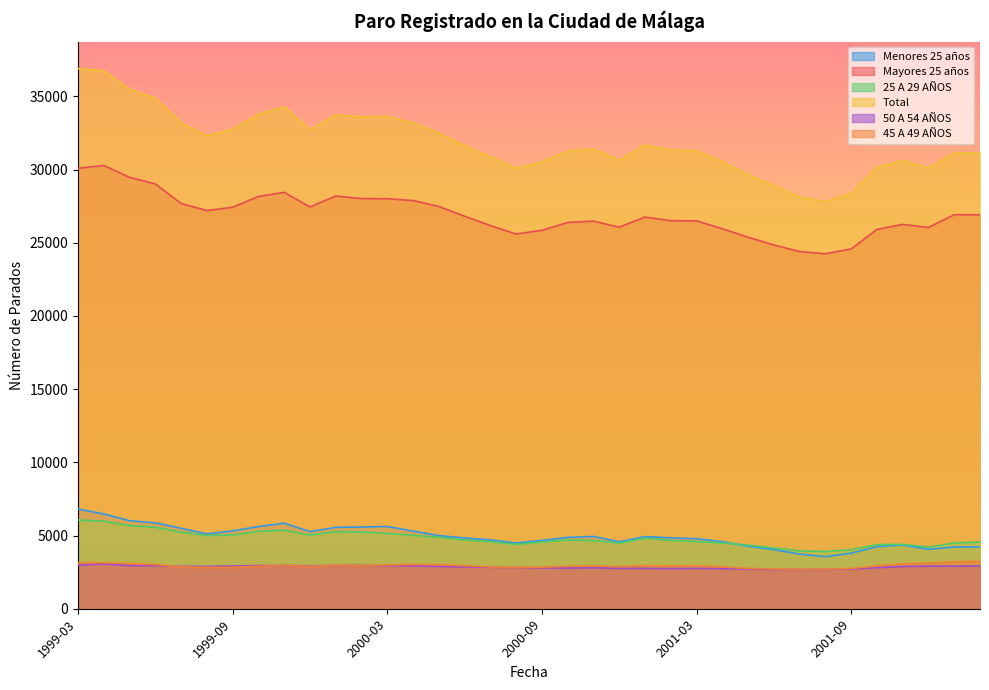

Reading right to left, extract all data points from this chart.

Menores 25 años: 2002-02=4232	2002-01=4217	2001-12=4056	2001-11=4358	2001-10=4236	2001-09=3797	2001-08=3555	2001-07=3730	2001-06=4038	2001-05=4268	2001-04=4582	2001-03=4783	2001-02=4843	2001-01=4928	2000-12=4570	2000-11=4939	2000-10=4874	2000-09=4667	2000-08=4492	2000-07=4701	2000-06=4833	2000-05=4997	2000-04=5305	2000-03=5623	2000-02=5581	2000-01=5562	1999-12=5267	1999-11=5846	1999-10=5614	1999-09=5319	1999-08=5111	1999-07=5492	1999-06=5871	1999-05=6012	1999-04=6481	1999-03=6811
Mayores 25 años: 2002-02=26908	2002-01=26916	2001-12=26045	2001-11=26256	2001-10=25914	2001-09=24575	2001-08=24250	2001-07=24398	2001-06=24851	2001-05=25376	2001-04=25958	2001-03=26497	2001-02=26508	2001-01=26755	2000-12=26067	2000-11=26479	2000-10=26387	2000-09=25851	2000-08=25597	2000-07=26176	2000-06=26814	2000-05=27481	2000-04=27885	2000-03=28007	2000-02=28020	2000-01=28196	1999-12=27445	1999-11=28446	1999-10=28163	1999-09=27429	1999-08=27199	1999-07=27681	1999-06=29017	1999-05=29473	1999-04=30280	1999-03=30088
25 A 29 AÑOS: 2002-02=4547	2002-01=4488	2001-12=4214	2001-11=4397	2001-10=4378	2001-09=4039	2001-08=3905	2001-07=3953	2001-06=4150	2001-05=4344	2001-04=4499	2001-03=4584	2001-02=4665	2001-01=4819	2000-12=4483	2000-11=4656	2000-10=4697	2000-09=4556	2000-08=4402	2000-07=4581	2000-06=4695	2000-05=4891	2000-04=5016	2000-03=5144	2000-02=5243	2000-01=5276	1999-12=5031	1999-11=5363	1999-10=5292	1999-09=5040	1999-08=5007	1999-07=5221	1999-06=5571	1999-05=5685	1999-04=5979	1999-03=6064
Total: 2002-02=31140	2002-01=31133	2001-12=30101	2001-11=30614	2001-10=30150	2001-09=28372	2001-08=27805	2001-07=28128	2001-06=28889	2001-05=29644	2001-04=30540	2001-03=31280	2001-02=31351	2001-01=31683	2000-12=30637	2000-11=31418	2000-10=31261	2000-09=30518	2000-08=30089	2000-07=30877	2000-06=31647	2000-05=32478	2000-04=33190	2000-03=33630	2000-02=33601	2000-01=33758	1999-12=32712	1999-11=34292	1999-10=33777	1999-09=32748	1999-08=32310	1999-07=33173	1999-06=34888	1999-05=35485	1999-04=36761	1999-03=36899
50 A 54 AÑOS: 2002-02=2923	2002-01=2918	2001-12=2912	2001-11=2887	2001-10=2811	2001-09=2723	2001-08=2686	2001-07=2681	2001-06=2688	2001-05=2714	2001-04=2739	2001-03=2763	2001-02=2752	2001-01=2762	2000-12=2761	2000-11=2798	2000-10=2778	2000-09=2793	2000-08=2817	2000-07=2836	2000-06=2861	2000-05=2890	2000-04=2930	2000-03=2947	2000-02=2958	2000-01=2956	1999-12=2934	1999-11=2952	1999-10=2949	1999-09=2919	1999-08=2892	1999-07=2901	1999-06=2943	1999-05=2950	1999-04=3064	1999-03=2983
45 A 49 AÑOS: 2002-02=3235	2002-01=3207	2001-12=3106	2001-11=3073	2001-10=2922	2001-09=2755	2001-08=2694	2001-07=2676	2001-06=2721	2001-05=2752	2001-04=2855	2001-03=2940	2001-02=2935	2001-01=2944	2000-12=2883	2000-11=2926	2000-10=2903	2000-09=2842	2000-08=2820	2000-07=2854	2000-06=2942	2000-05=3008	2000-04=3027	2000-03=2992	2000-02=2931	2000-01=2954	1999-12=2898	1999-11=2952	1999-10=2903	1999-09=2830	1999-08=2822	1999-07=2860	1999-06=3013	1999-05=3091	1999-04=3153	1999-03=3129